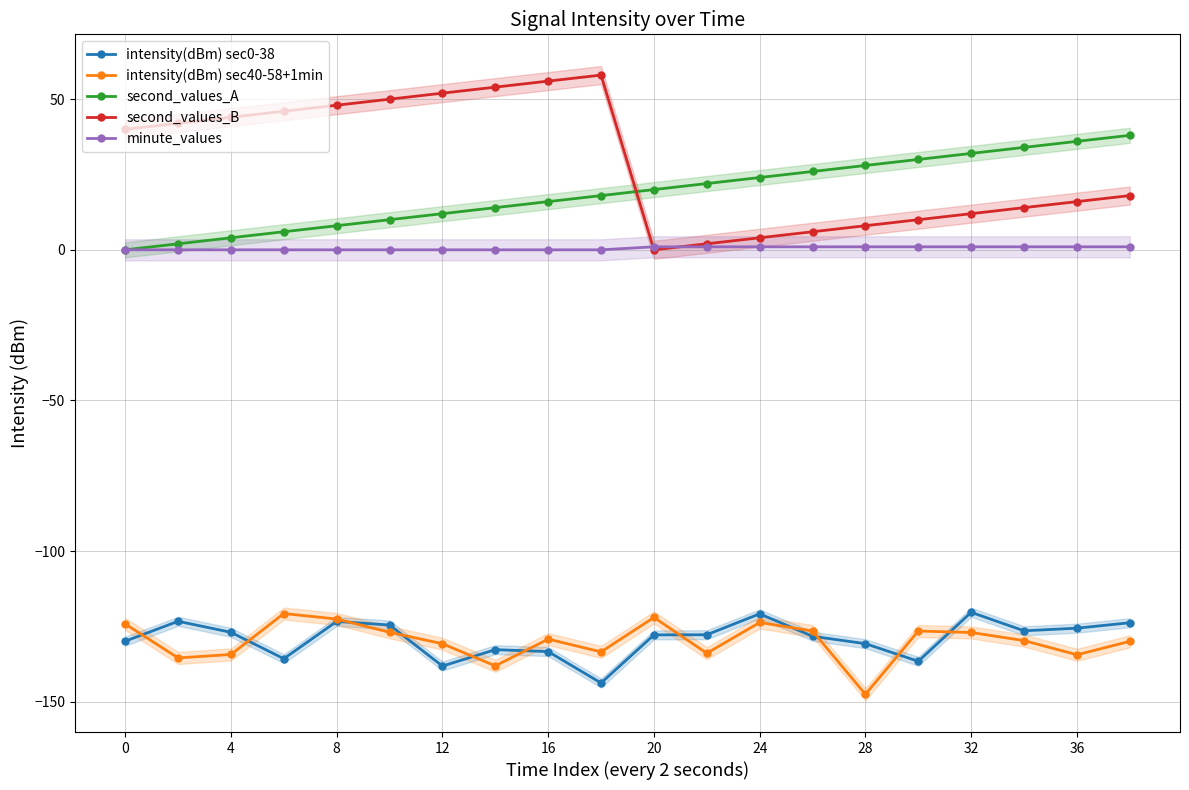

List the series in order of their peak value, lowest first.

intensity(dBm) sec40-58+1min, intensity(dBm) sec0-38, minute_values, second_values_A, second_values_B